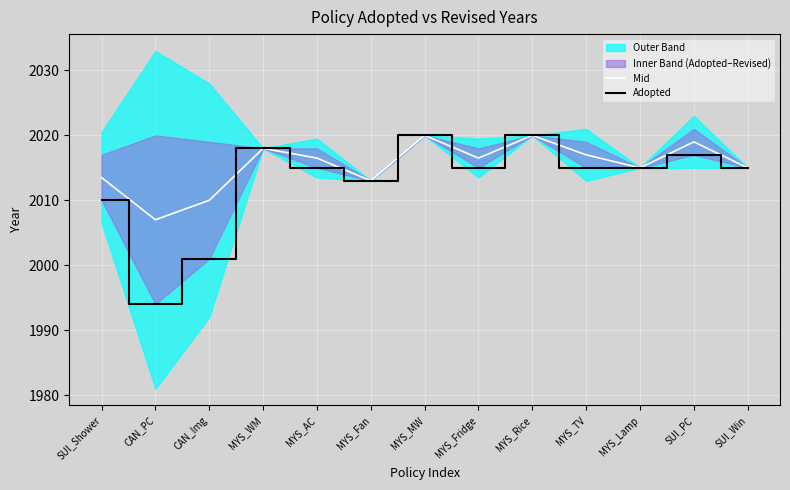

At how many categories does at least one series exceed 2012?

11